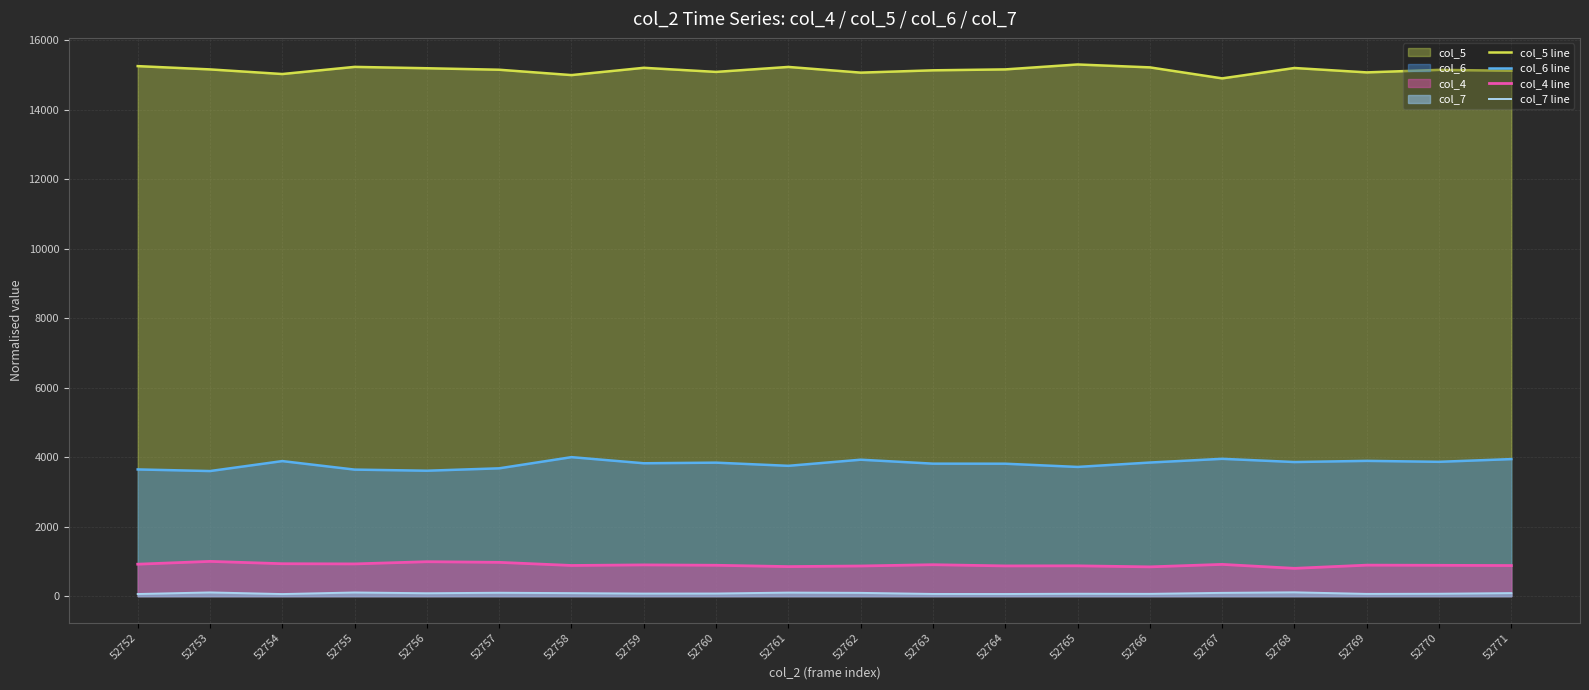

What is the difference between the second highest and minimum values in the col_6 line series?

352.0